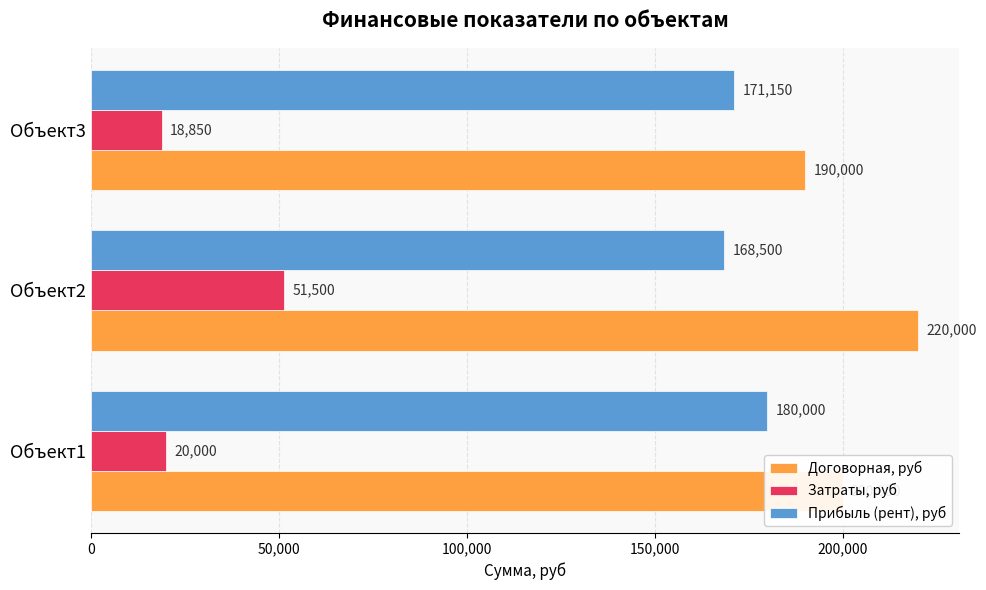

Is it true that Затраты, руб equals 18850 at Объект3?

True